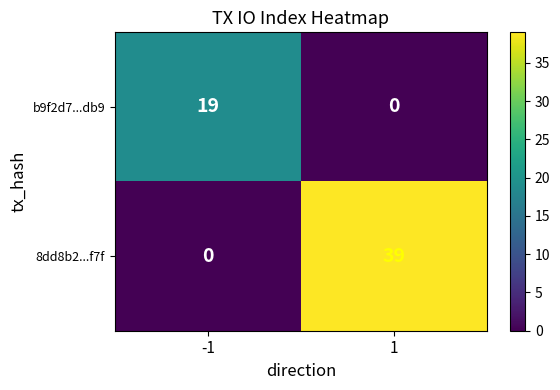

Rank the series at -1 from highest to lowest value.

b9f2d7...db9, 8dd8b2...f7f